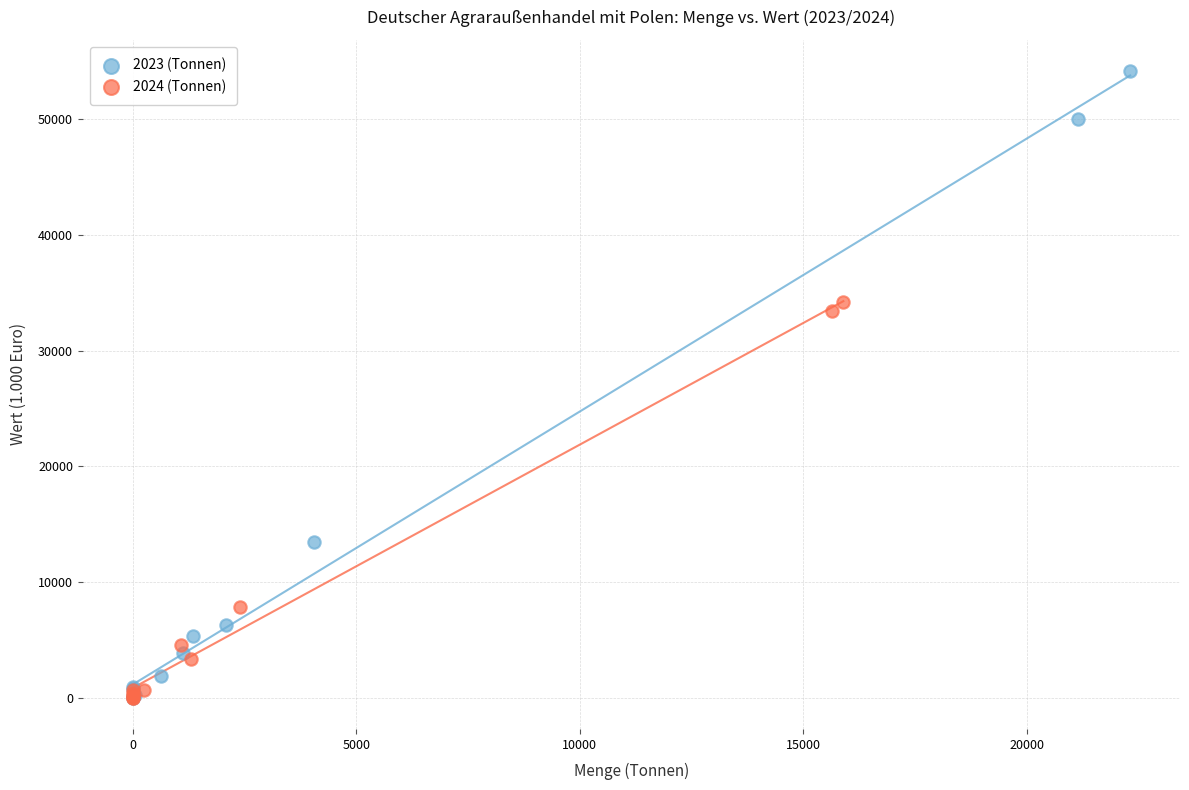

Which series has the widest spread of Y values?

2023 (Tonnen)